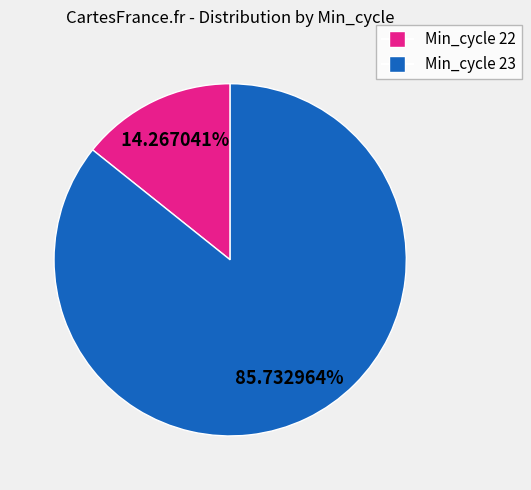

How many slices are in this pie chart?

2